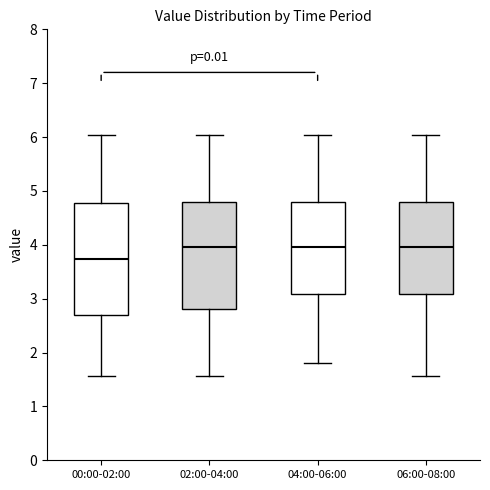

Where does the median line of the box for 04:00-06:00 sit on the y-axis? The values are not printed on the chart, so give them approximately, as read against the axis.

4.0